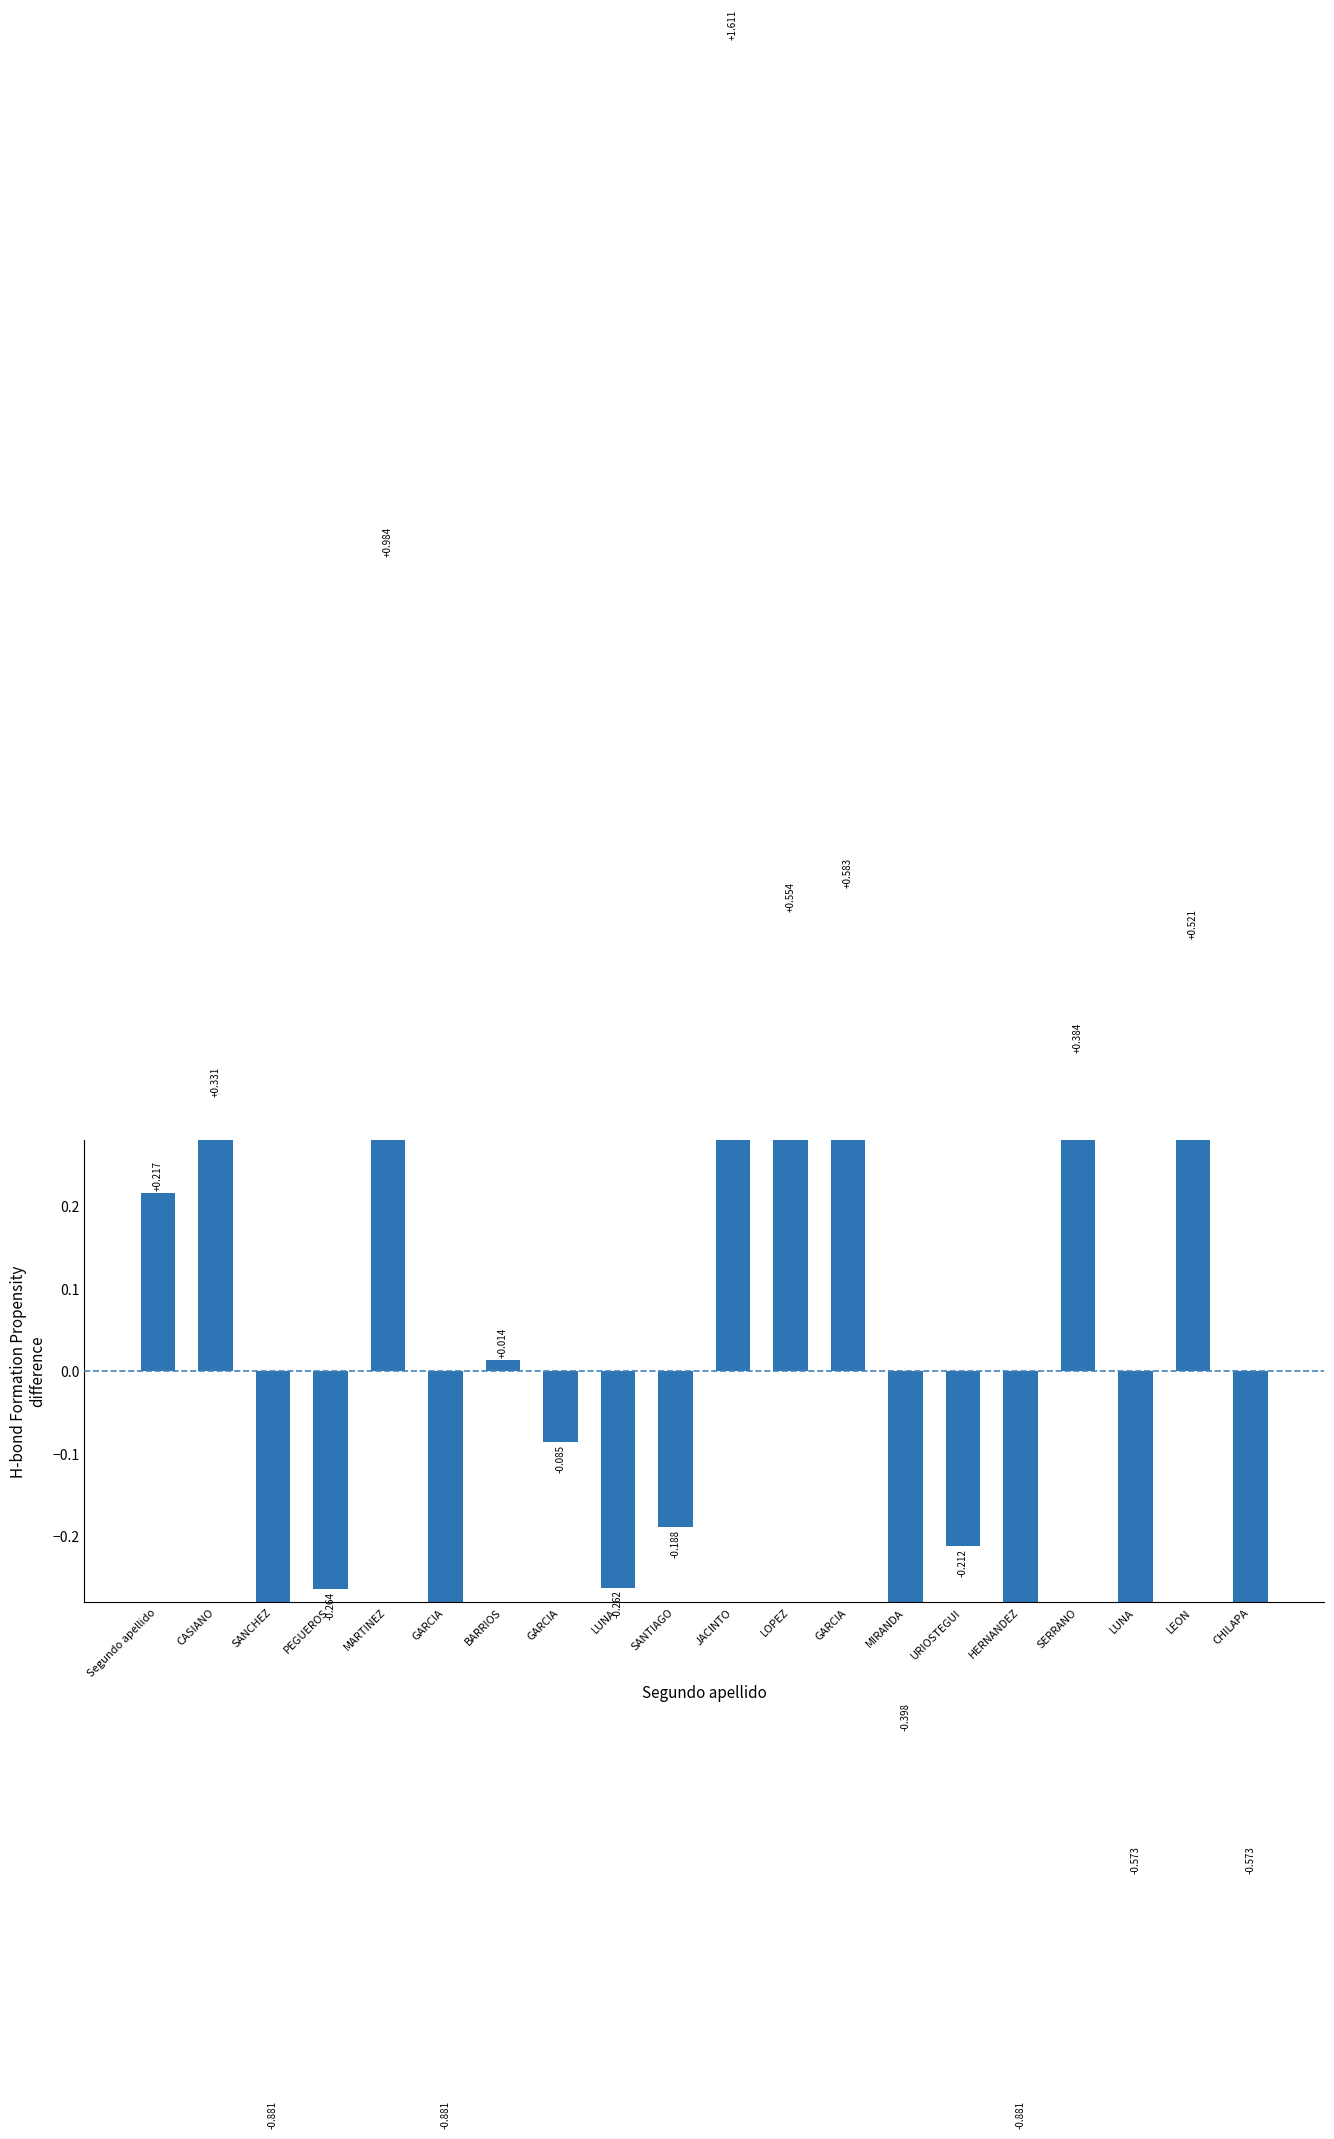

What is the sum of the values at URIOSTEGUI and GARCIA?

-1.1